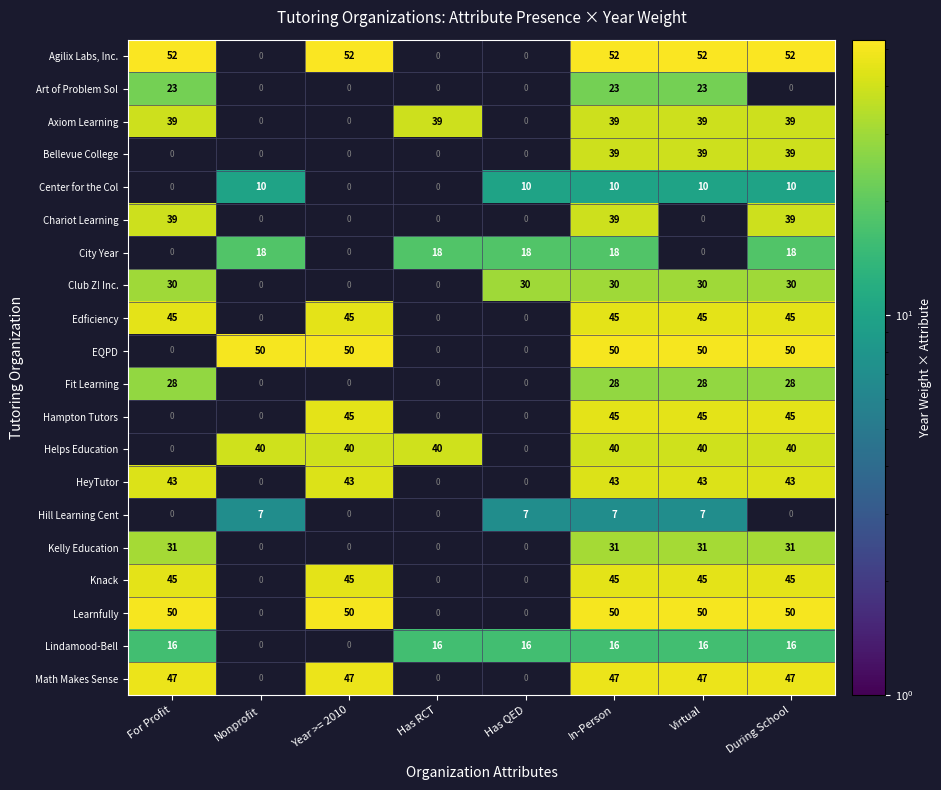

What is the greatest value displayed?

52